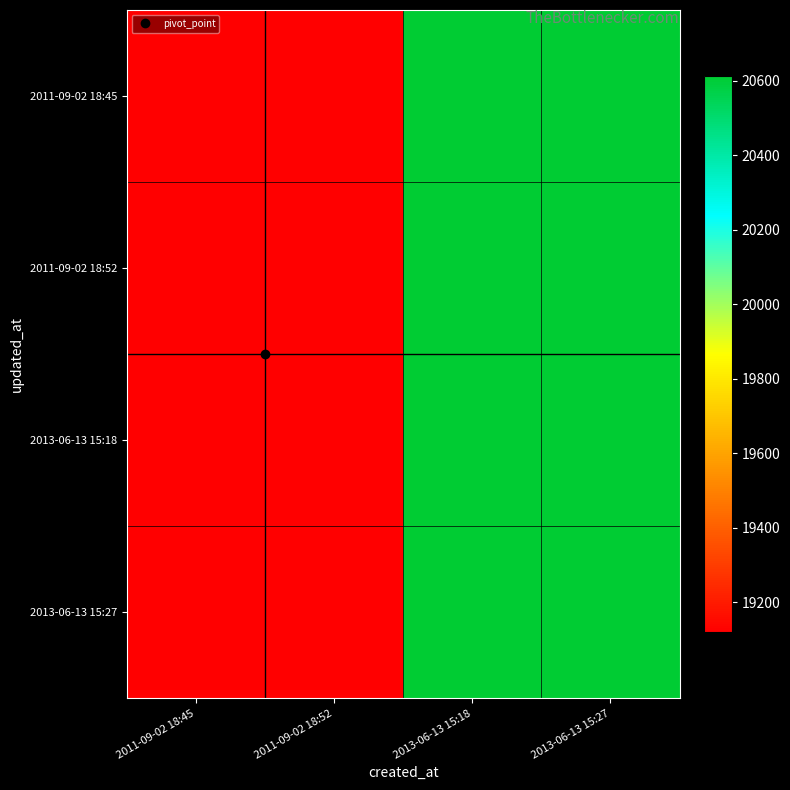

Count the number of categories in the chart.

4